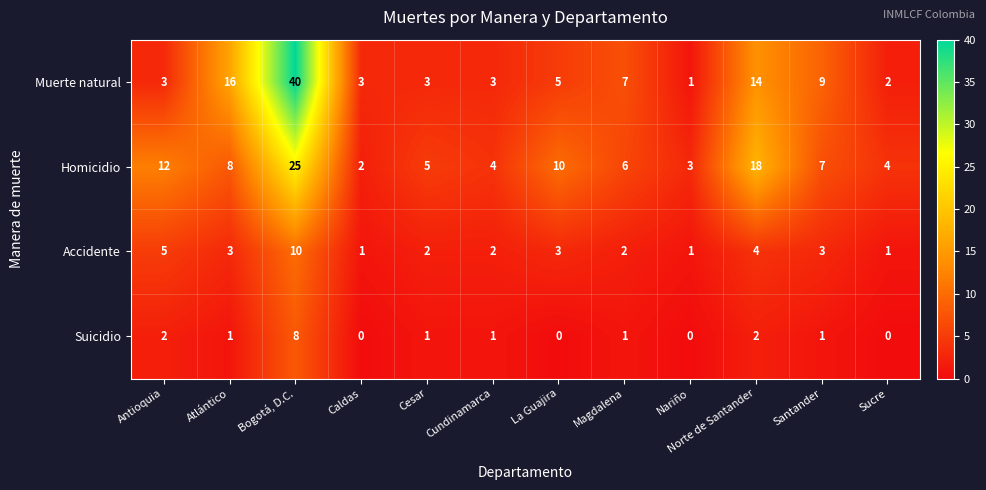

Rank the series by their maximum value, from highest to lowest.

Muerte natural, Homicidio, Accidente, Suicidio